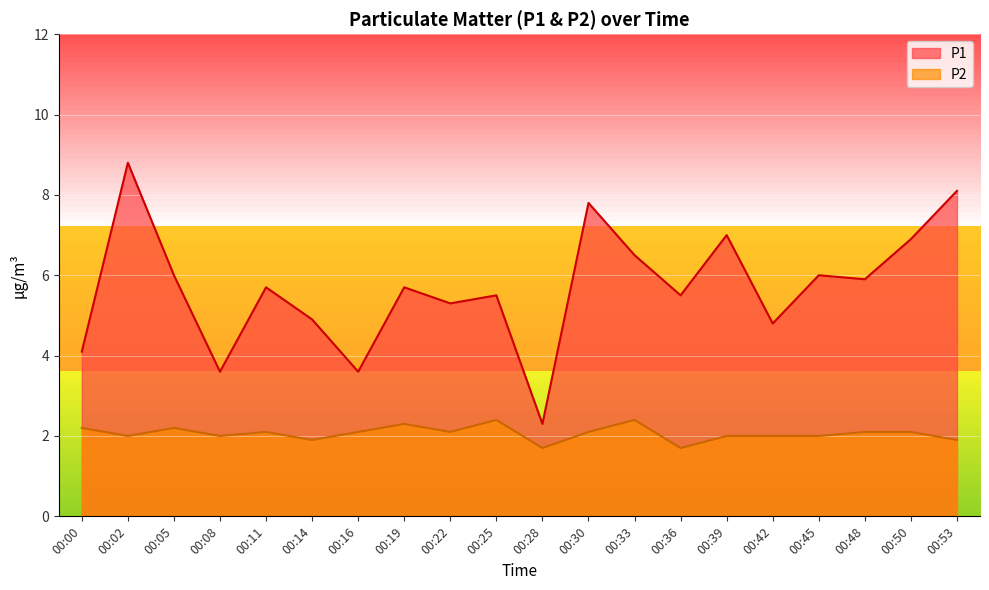

The value of P1 at 00:42 is 4.8. True or false?

True